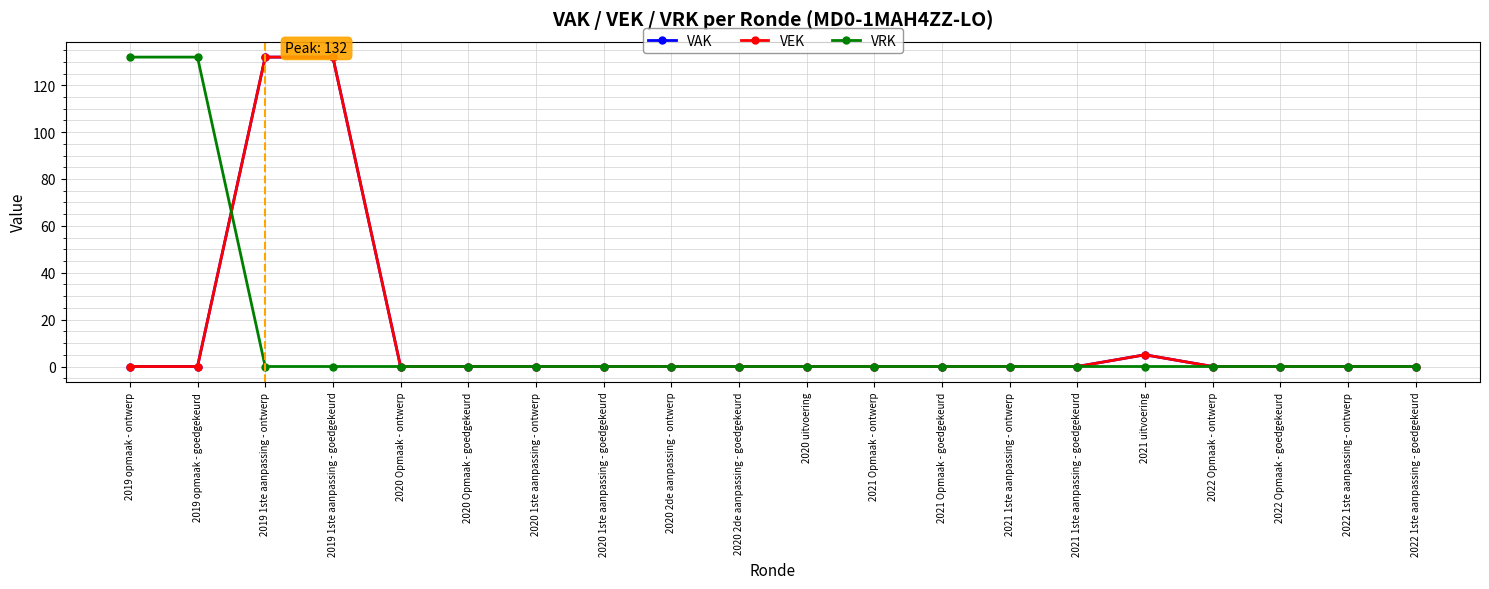

Is this an area chart (filled region under the line)?

No